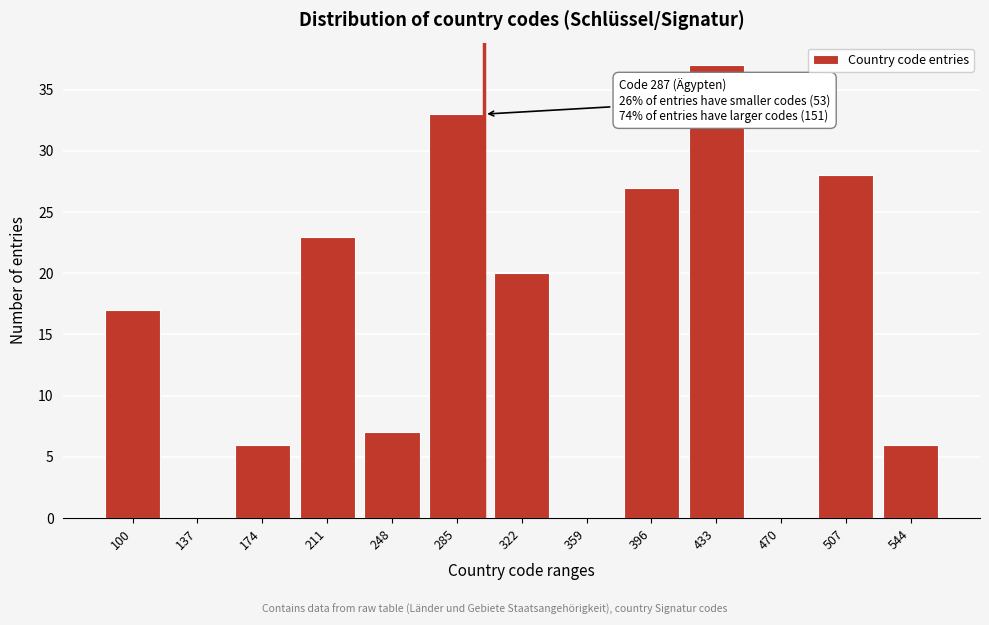

Reading right to left, extract all data points from this chart.

544=6	507=28	470=0	433=37	396=27	359=0	322=20	285=33	248=7	211=23	174=6	137=0	100=17